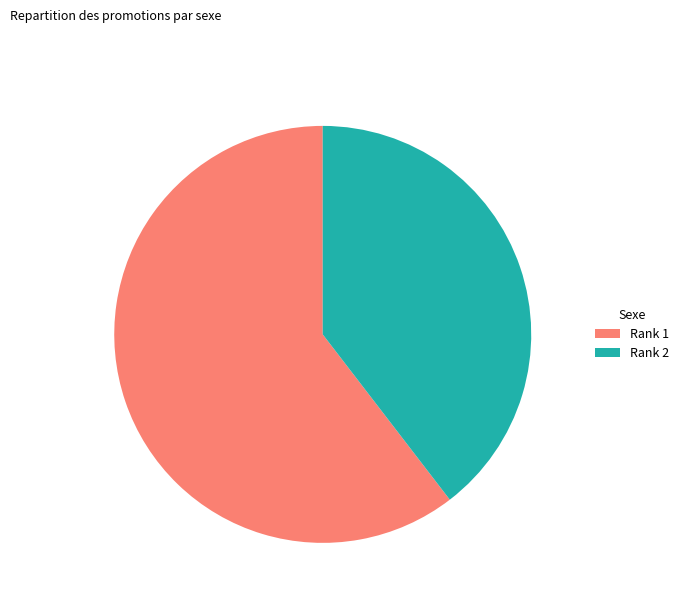

Is the sum of Rank 2 and Rank 1 greater than half?

Yes